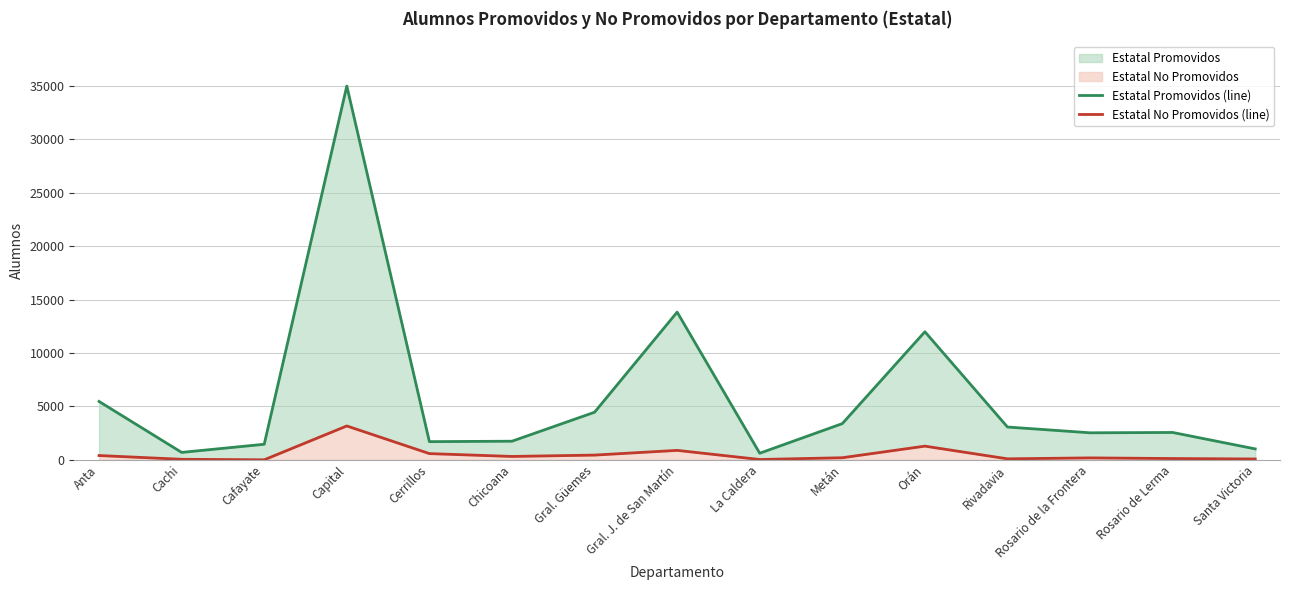

Which has a higher value, Cafayate or Anta?

Anta